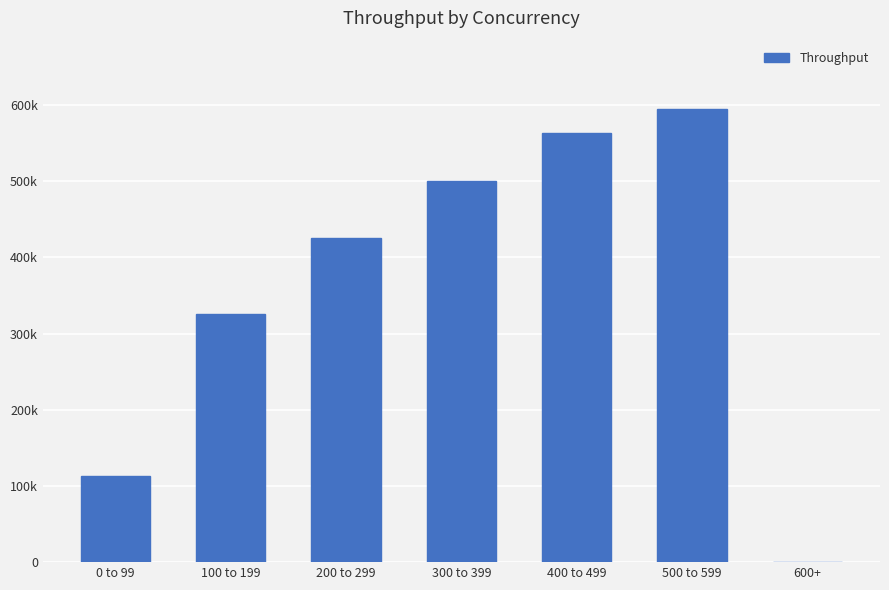

Are the bars grouped side by side (vs. stacked)?

No